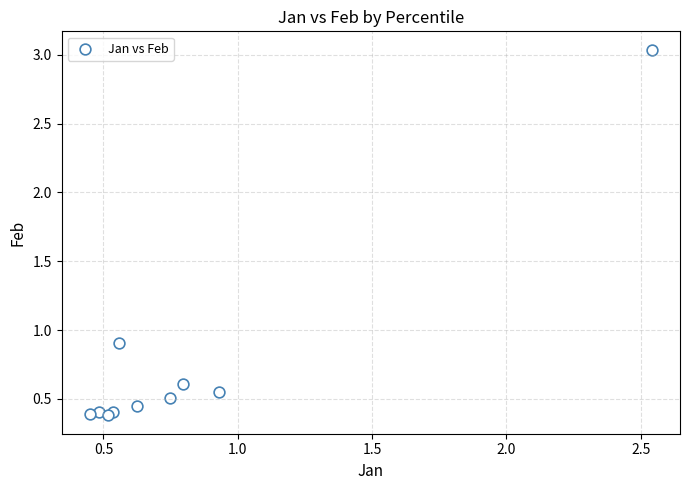

What Y value in the scatter plot is closest to 1?

0.9